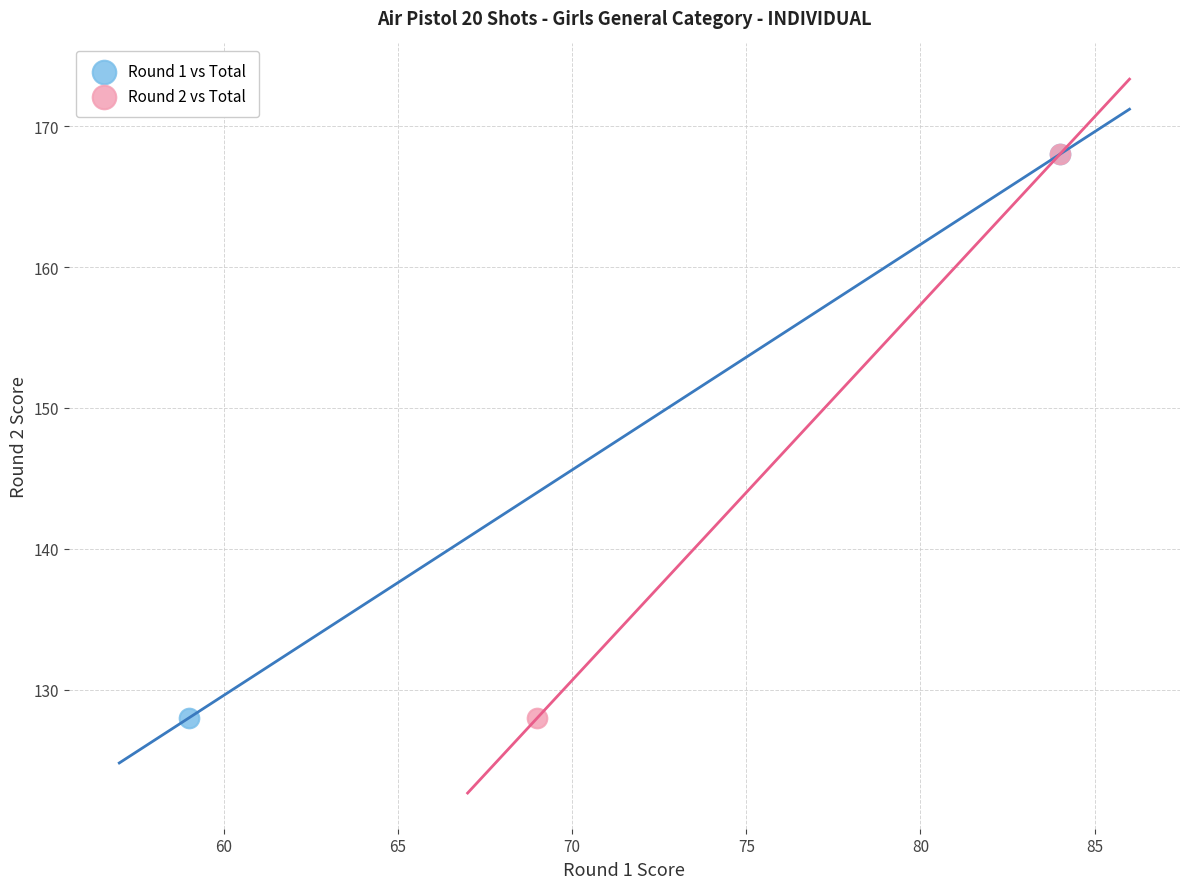

What are all the series names shown in the legend?

Round 1 vs Total, Round 2 vs Total